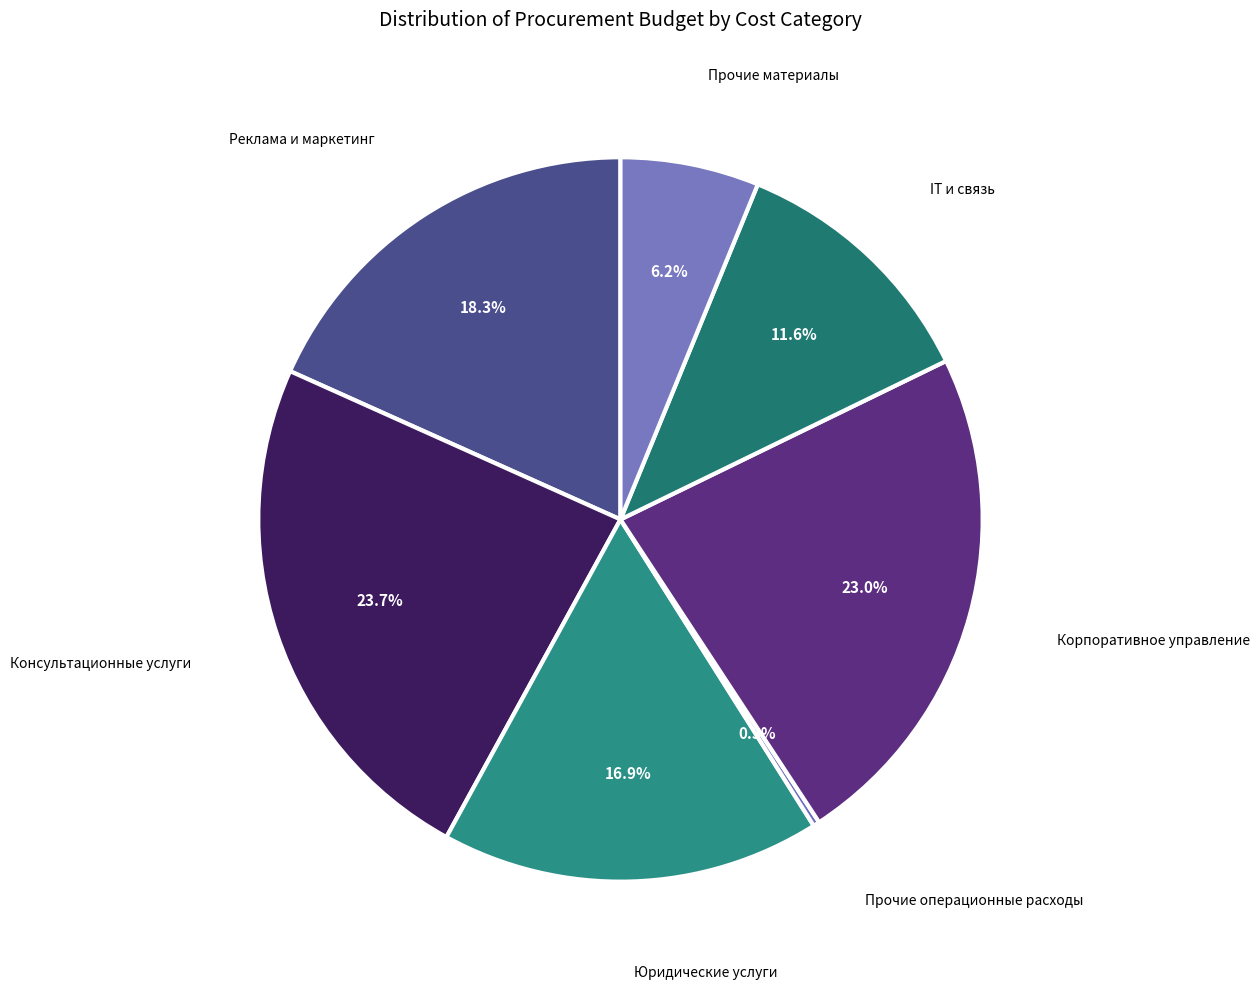

How many segments does this pie chart have?

7